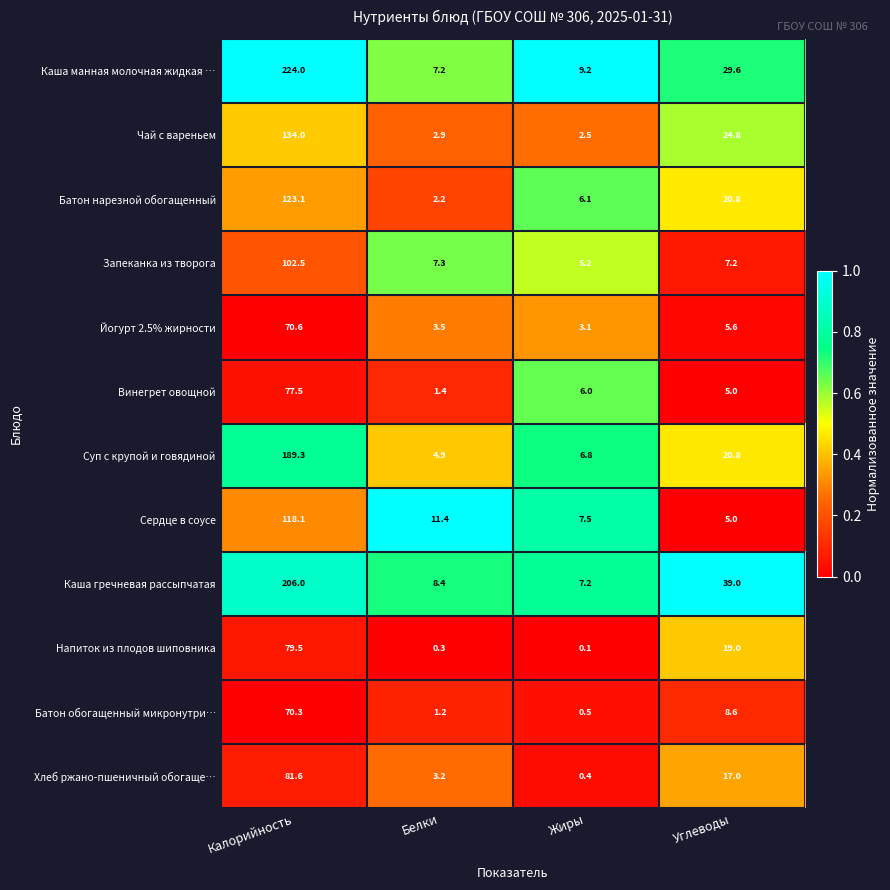

Which label corresponds to the smallest value in the chart?

Жиры